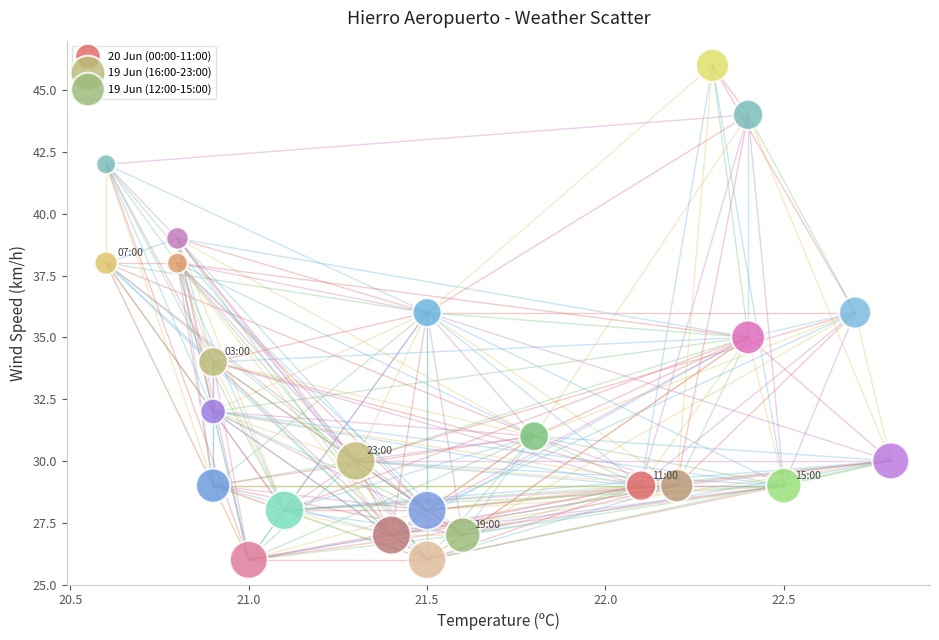

What are all the series names shown in the legend?

20 Jun (00:00-11:00), 19 Jun (16:00-23:00), 19 Jun (12:00-15:00)